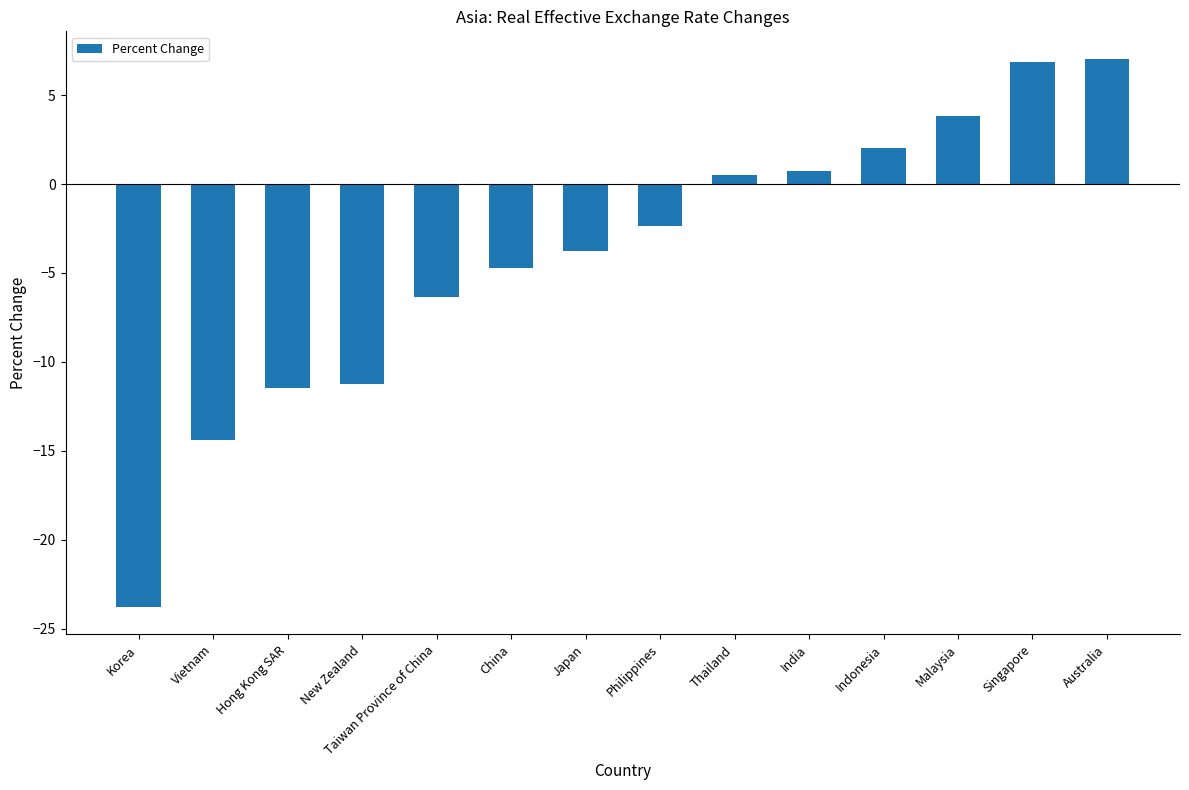

The chart shows a value of -19.5 at New Zealand. True or false?

False